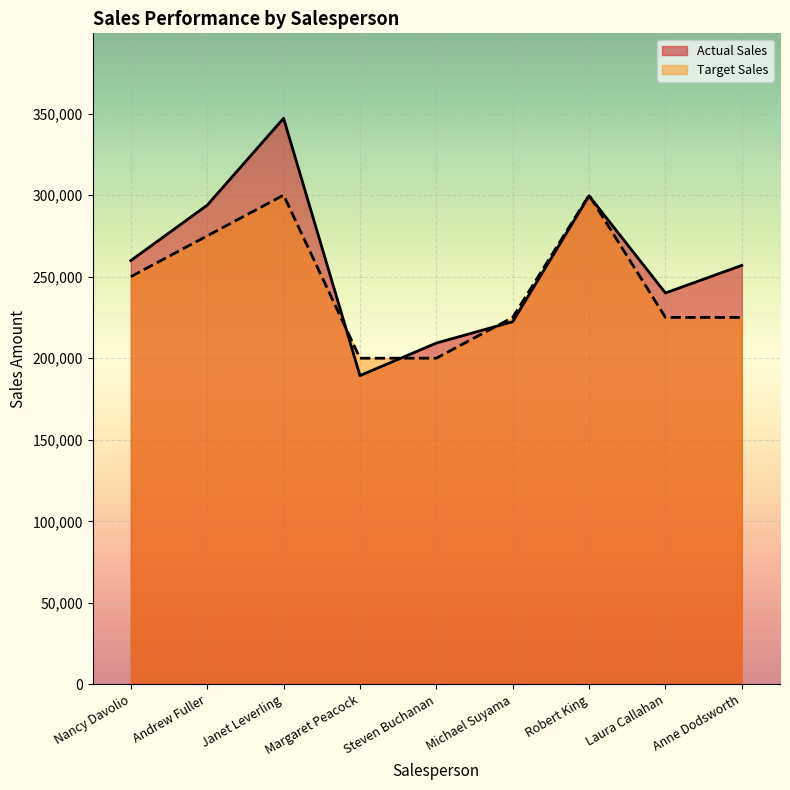

Rank the categories by Target Sales value from highest to lowest.

Janet Leverling, Robert King, Andrew Fuller, Nancy Davolio, Michael Suyama, Laura Callahan, Anne Dodsworth, Margaret Peacock, Steven Buchanan